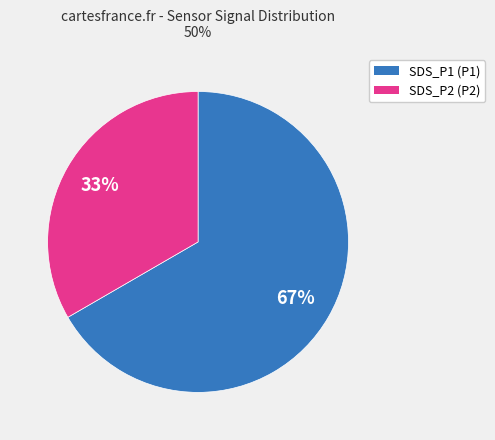

To the nearest percent, what is the average slice percentage?

50%